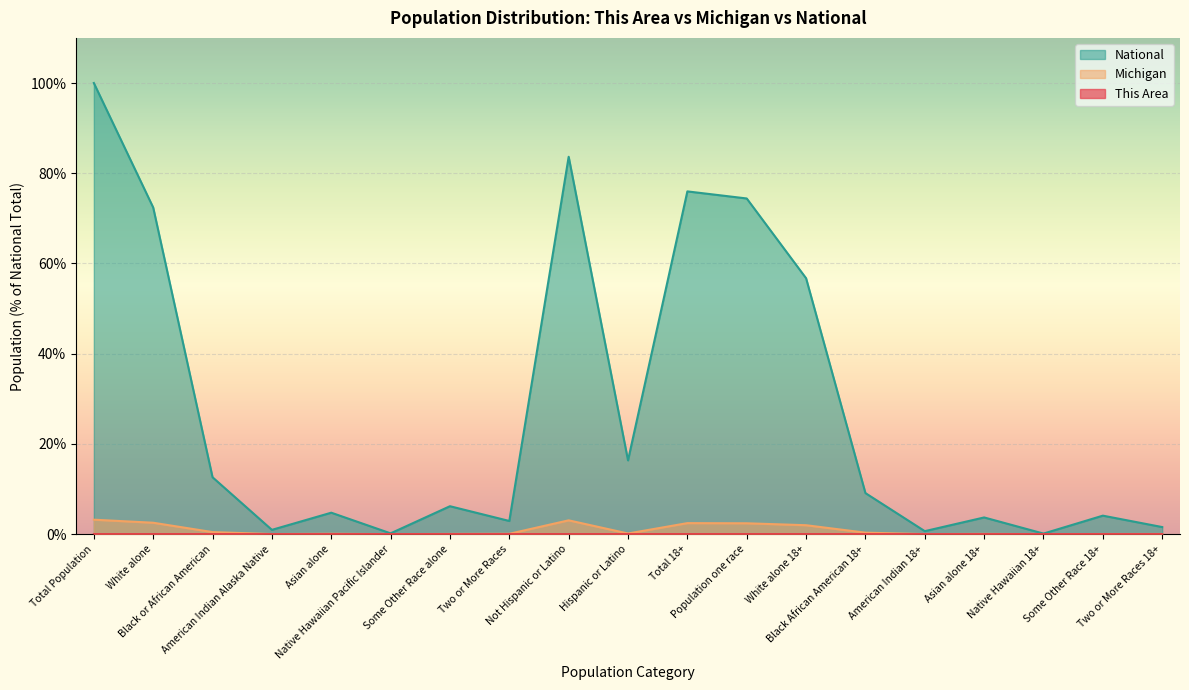

List the labels in order of National value, largest first.

Total Population, Not Hispanic or Latino, Total 18+, Population one race, White alone, White alone 18+, Hispanic or Latino, Black or African American, Black African American 18+, Some Other Race alone, Asian alone, Some Other Race 18+, Asian alone 18+, Two or More Races, Two or More Races 18+, American Indian Alaska Native, American Indian 18+, Native Hawaiian Pacific Islander, Native Hawaiian 18+